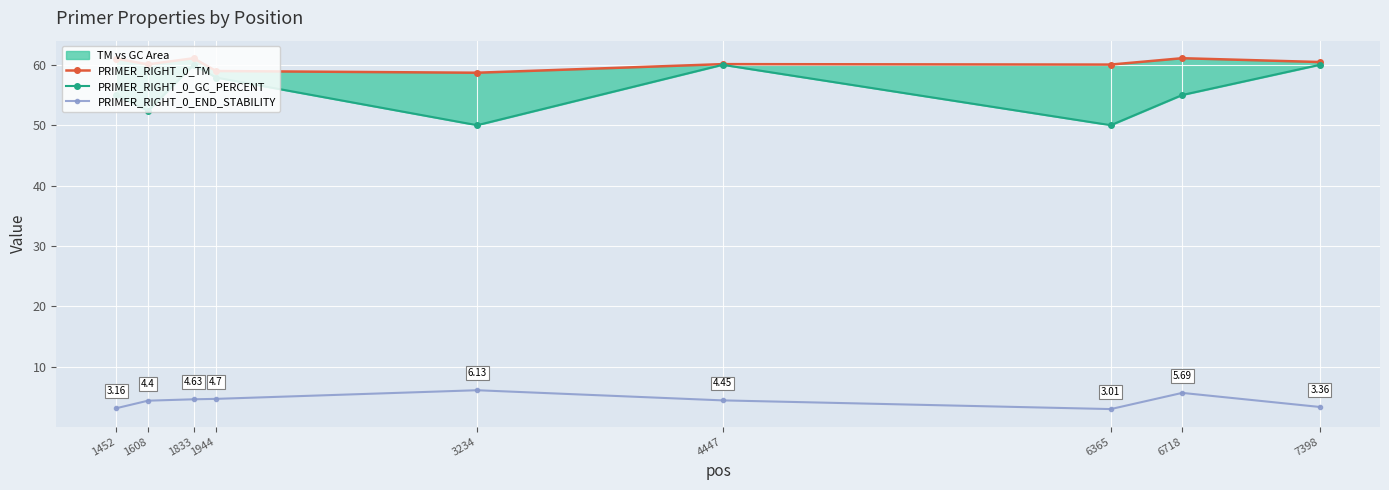

Which series has the largest range (max minus min)?

PRIMER_RIGHT_0_GC_PERCENT